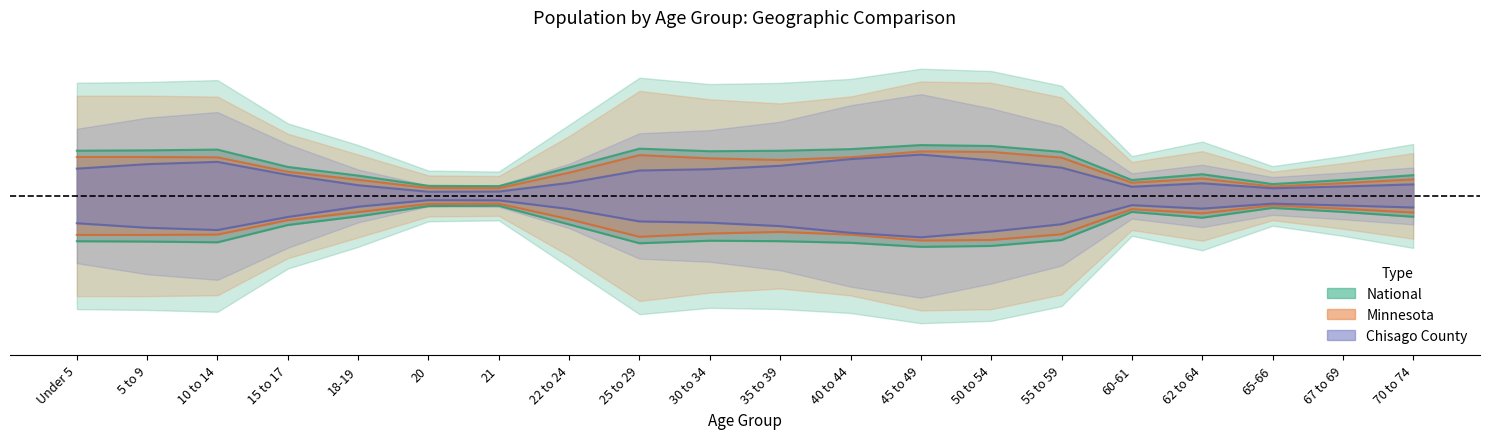

What is the difference between the maximum and minimum values in the Chisago County series?

0.1